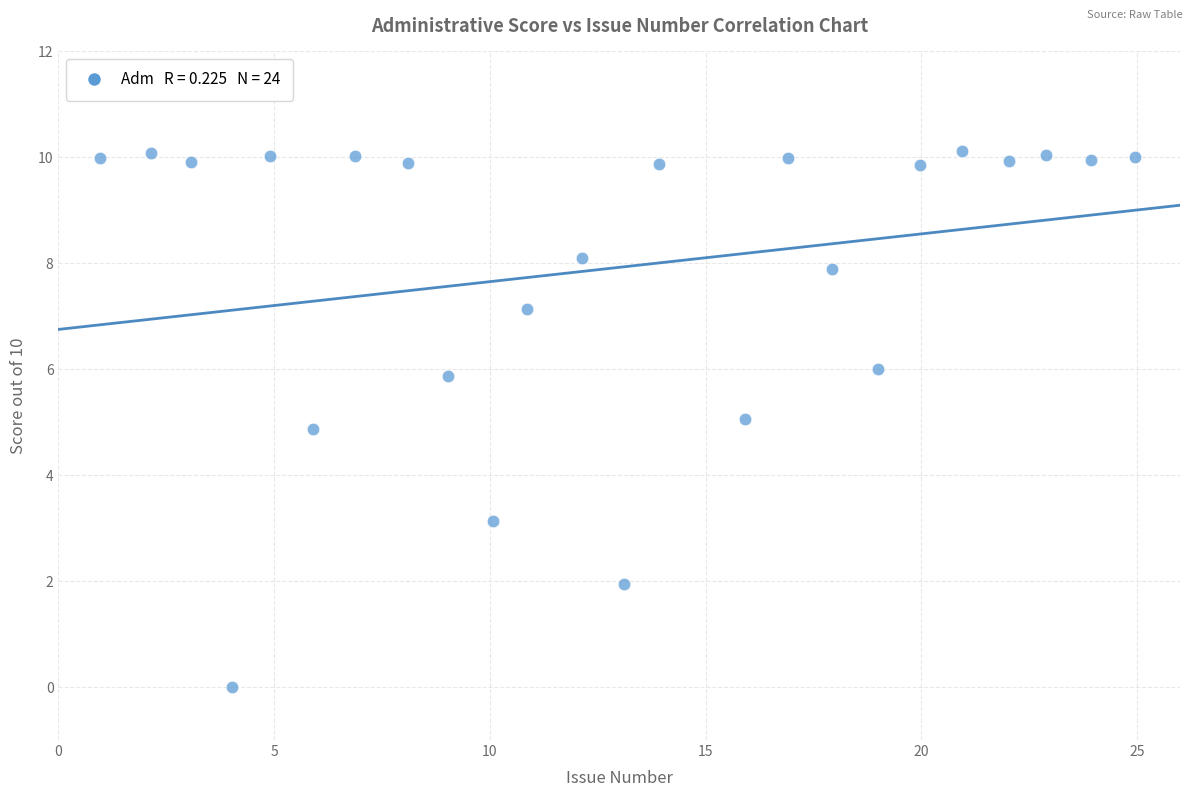

What is the range of Y values (max minus min)?

10.1